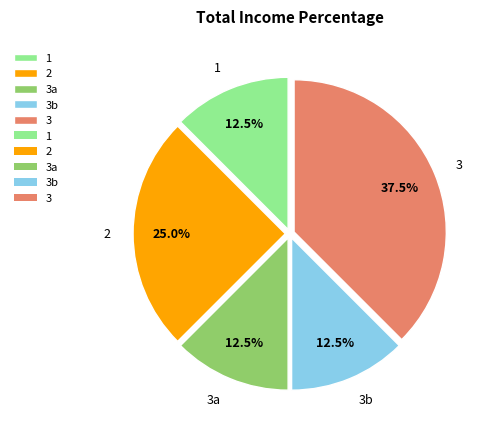

True or false: 2 accounts for 18% of the total.

False